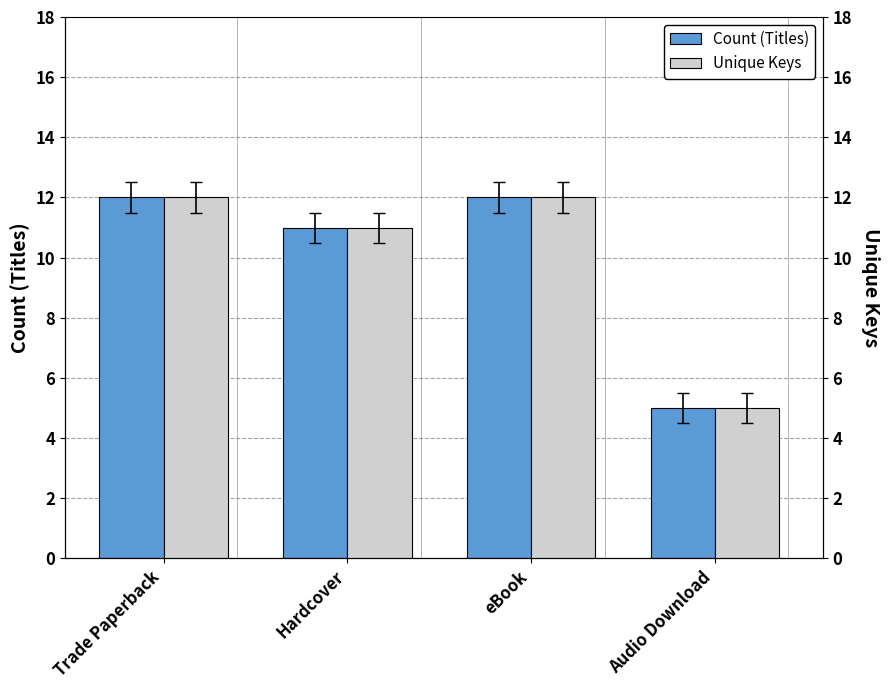

What is the label of the 2nd bar from the right?

eBook